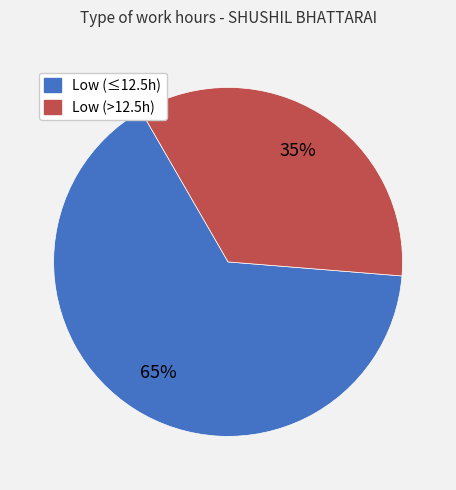

Is there any slice that represents more than half of the pie?

Yes